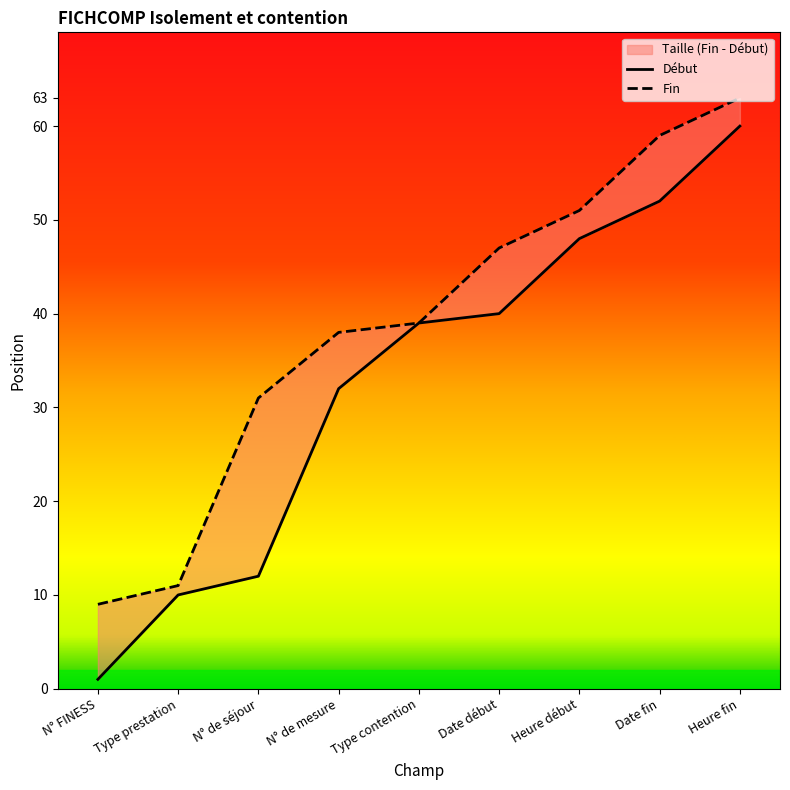

What is the difference between the maximum and second lowest values in the Fin series?

52